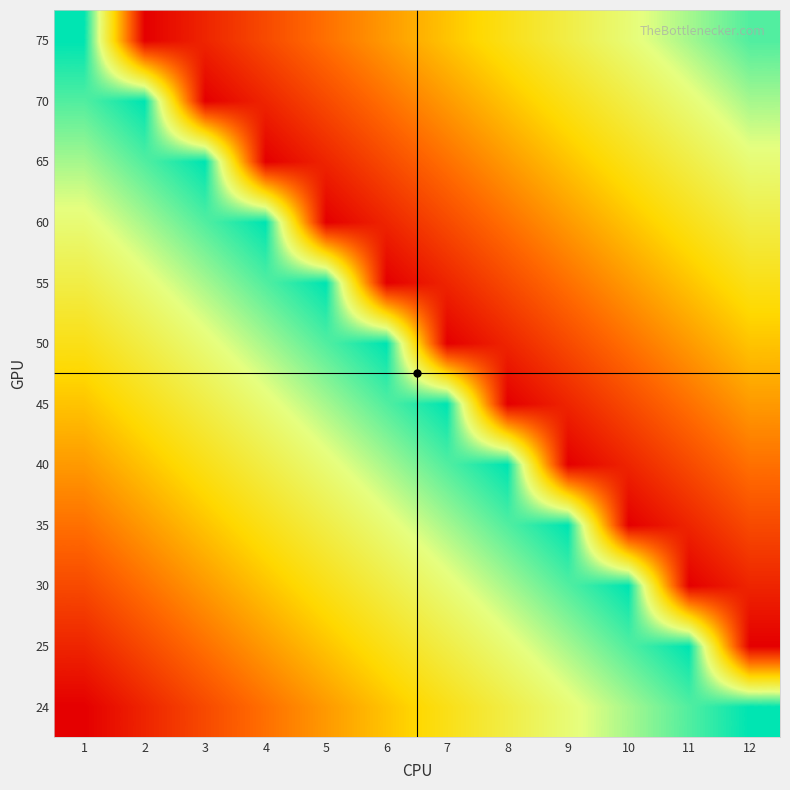

Which category has the lowest value across all series?

1